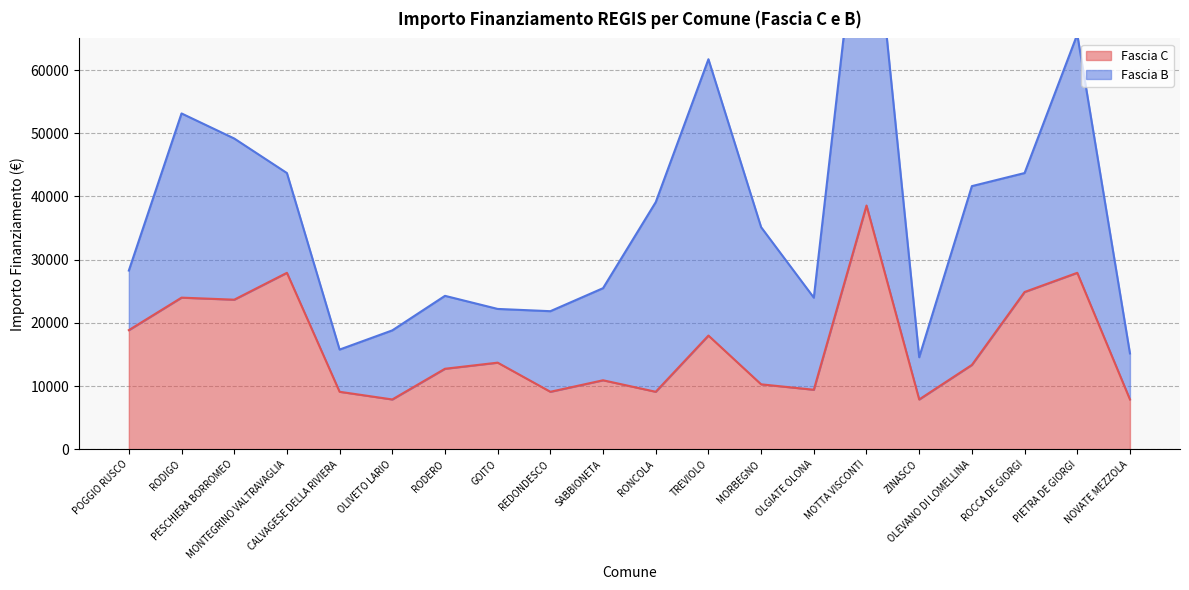

Is it true that the value at GOITO is 23398?

False